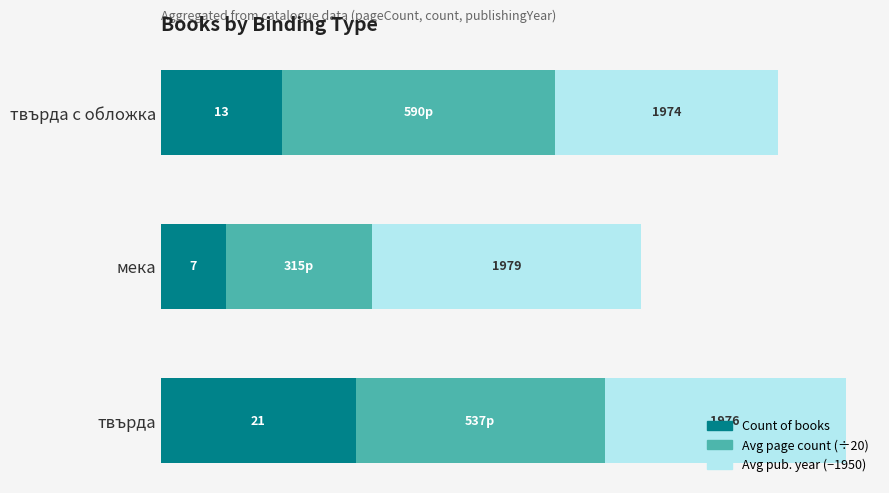

At which label is Count of books closest to 14?

твърда с обложка